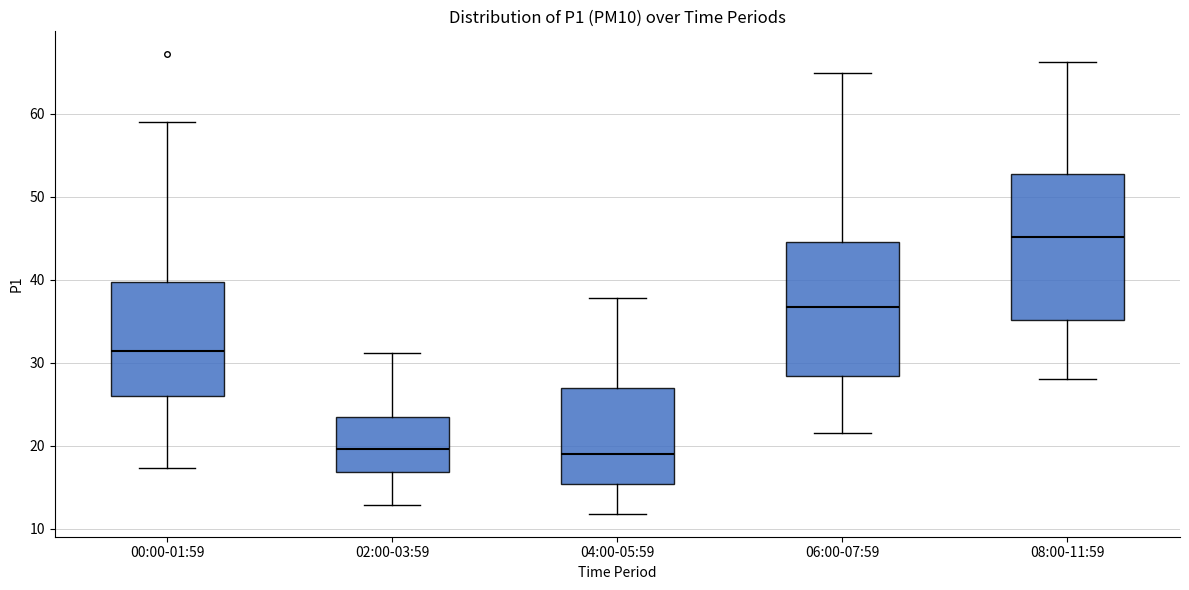

Where does the lower whisker of the box for 08:00-11:59 end on the y-axis? The values are not printed on the chart, so give them approximately, as read against the axis.

28